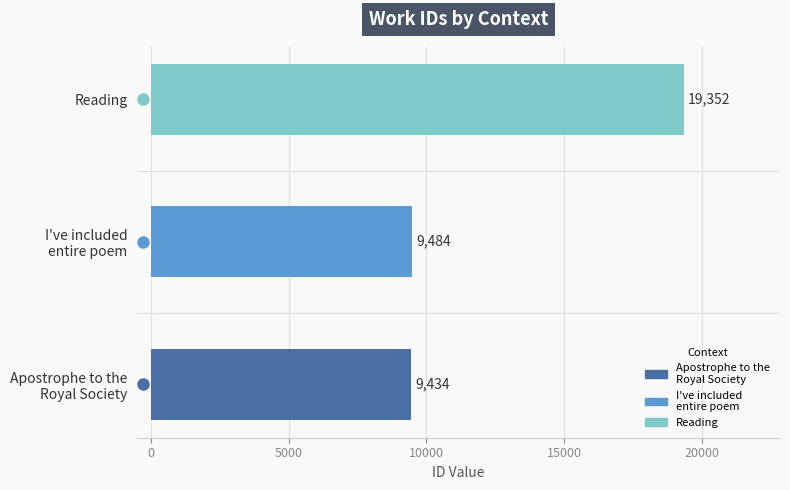

What is the smallest value displayed?

9434